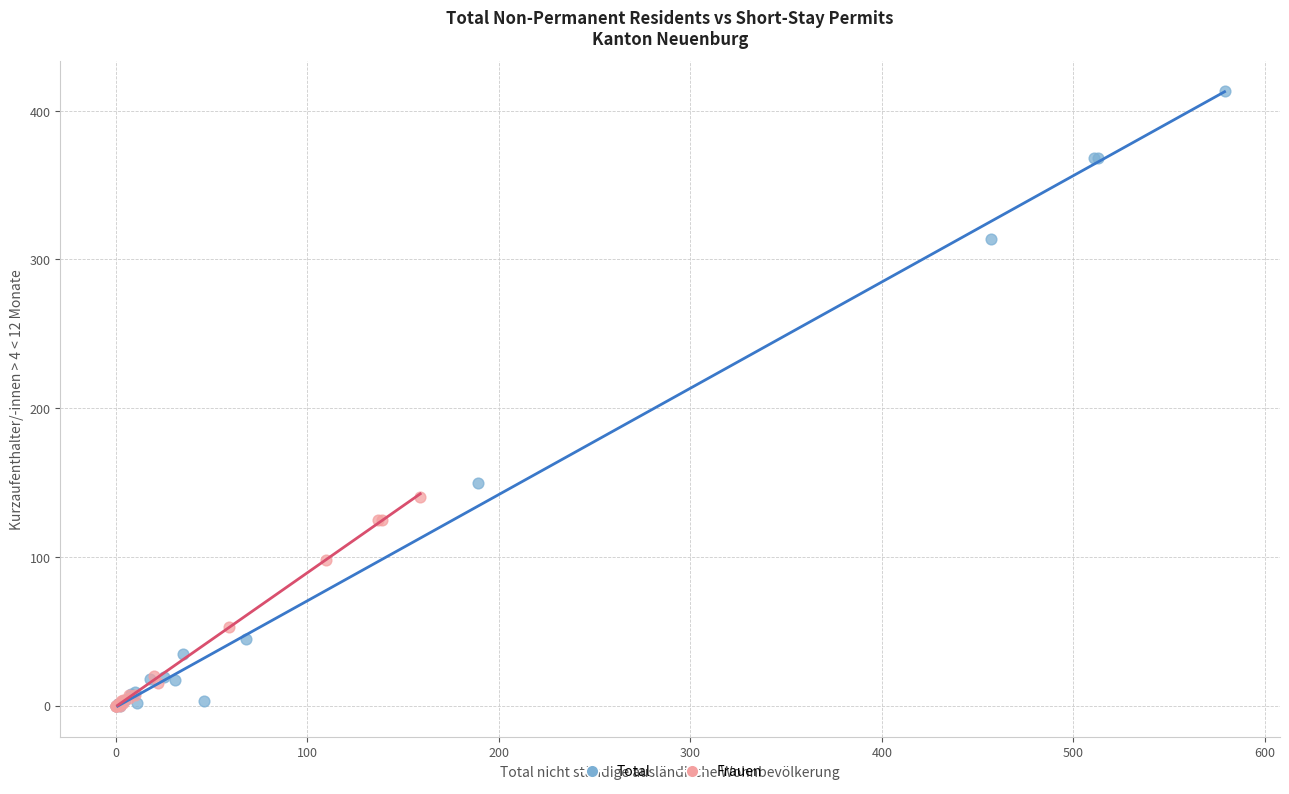

Which series has the widest spread of Y values?

Total